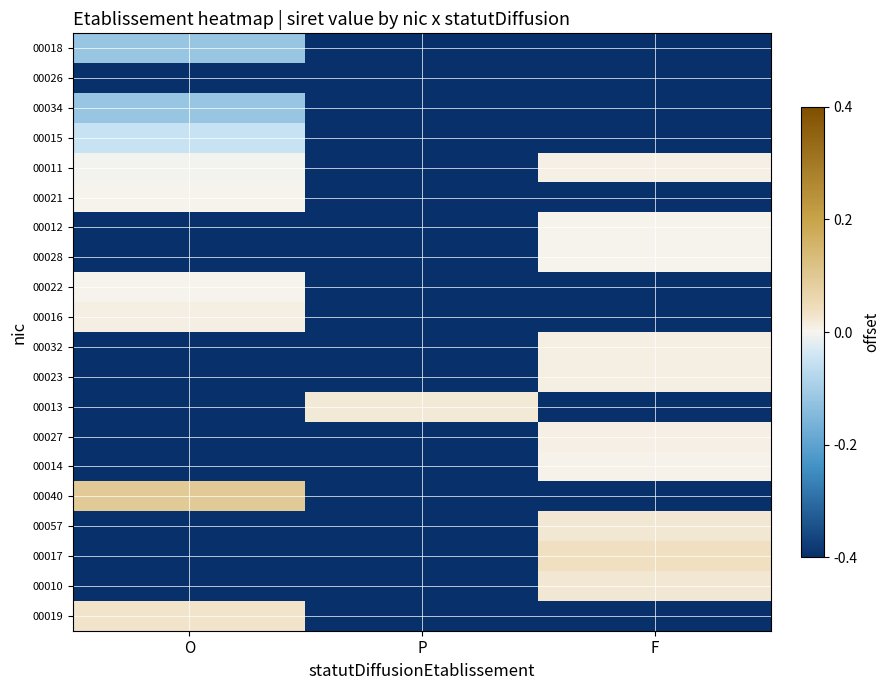

What is the total value across all series at O?

-11.4